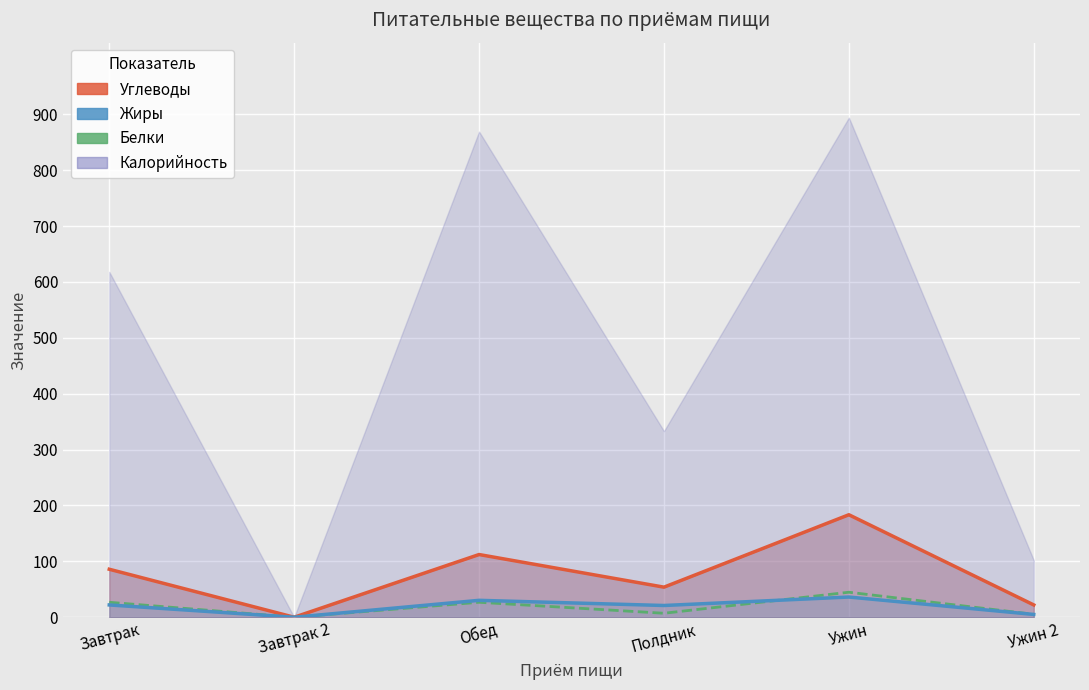

At which label does Жиры (линия) first exceed 22?

Обед